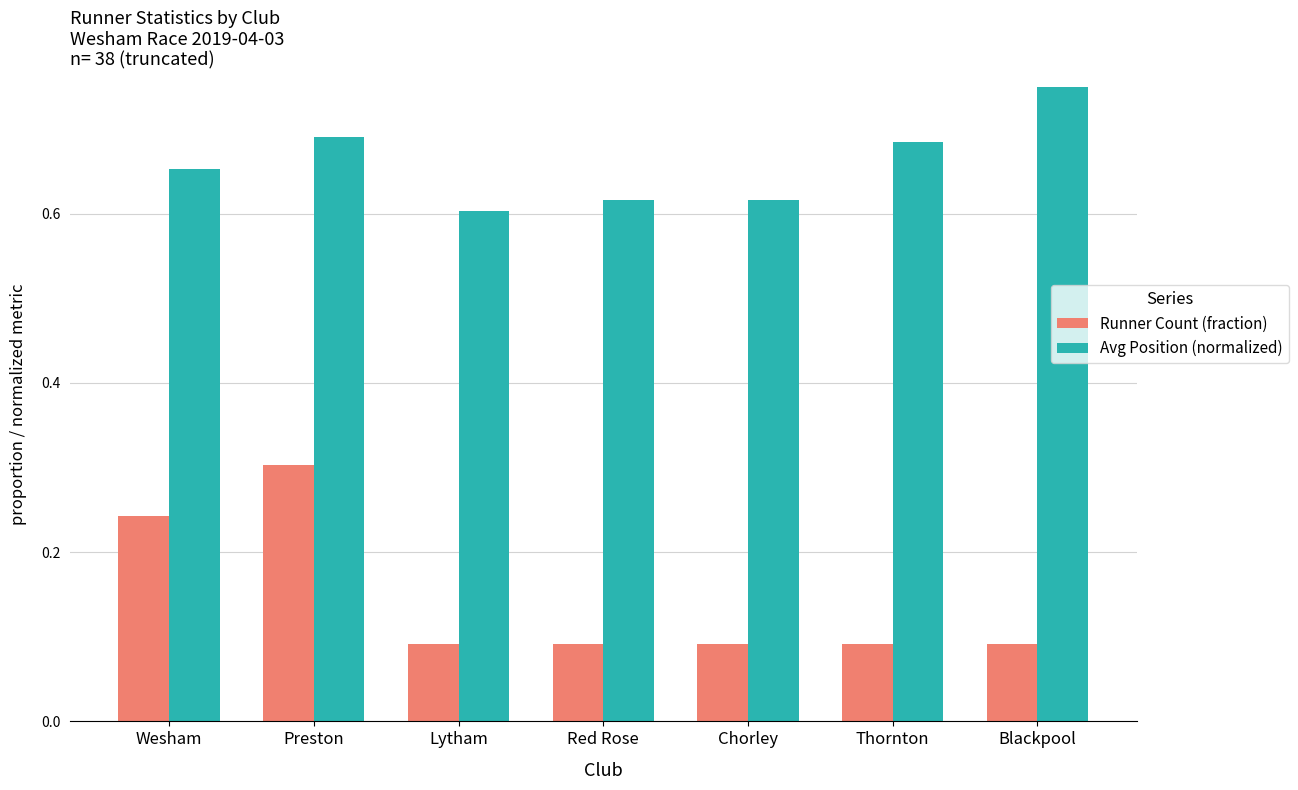

At Preston, list the series in order from largest to smallest.

Avg Position (normalized), Runner Count (fraction)